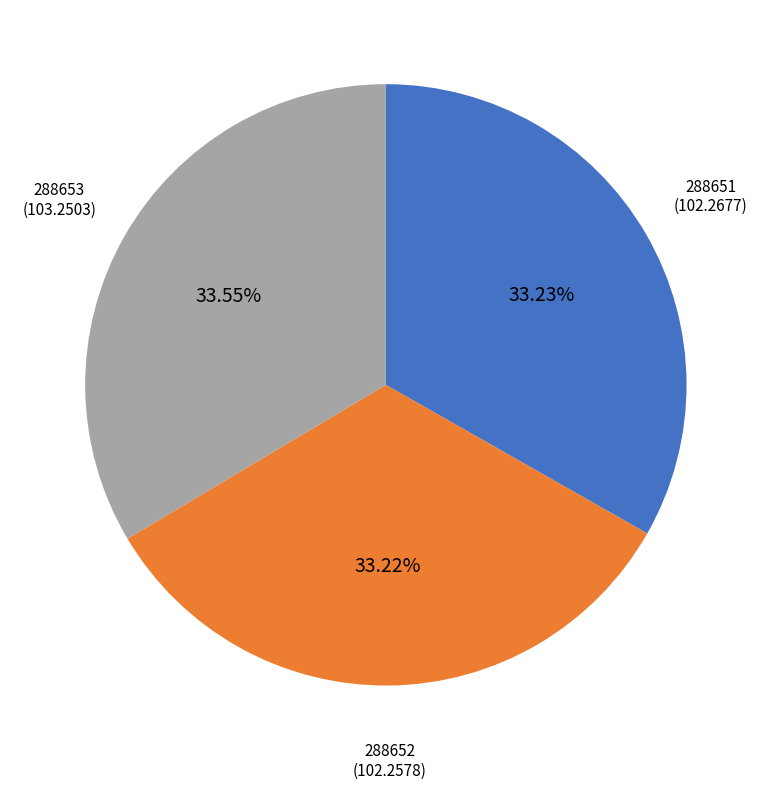

Does any single category account for the majority?

No